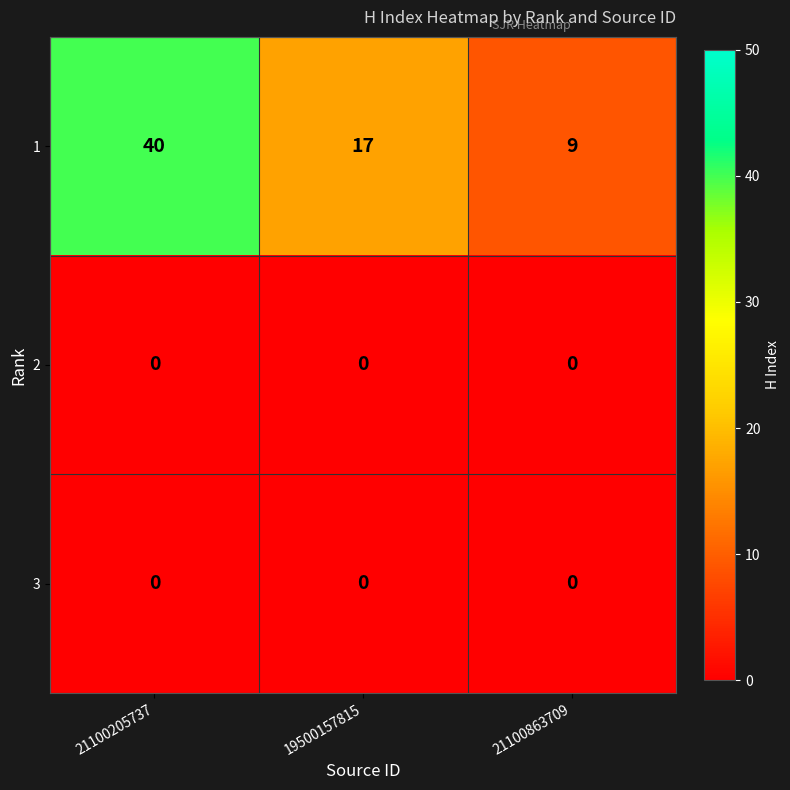

Which series has the largest range (max minus min)?

1